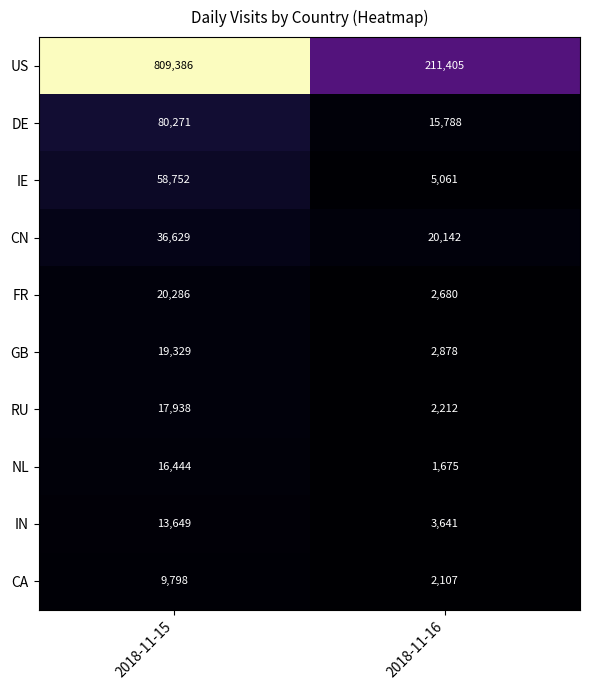

Reading left to right, what are all the values shown in this chart?

US: 2018-11-15=809386	2018-11-16=211405
DE: 2018-11-15=80271	2018-11-16=15788
IE: 2018-11-15=58752	2018-11-16=5061
CN: 2018-11-15=36629	2018-11-16=20142
FR: 2018-11-15=20286	2018-11-16=2680
GB: 2018-11-15=19329	2018-11-16=2878
RU: 2018-11-15=17938	2018-11-16=2212
NL: 2018-11-15=16444	2018-11-16=1675
IN: 2018-11-15=13649	2018-11-16=3641
CA: 2018-11-15=9798	2018-11-16=2107